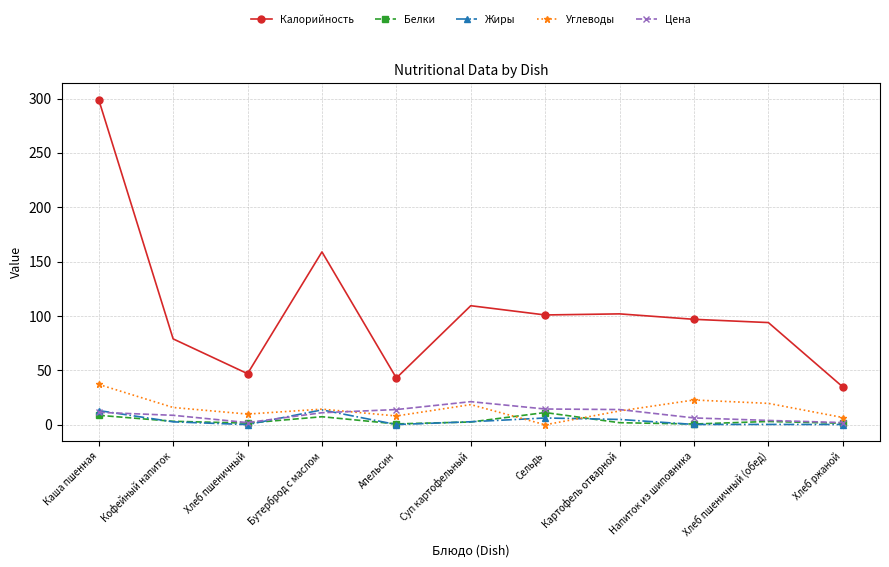

The Углеводы series shows 12.7 at Картофель отварной. True or false?

True